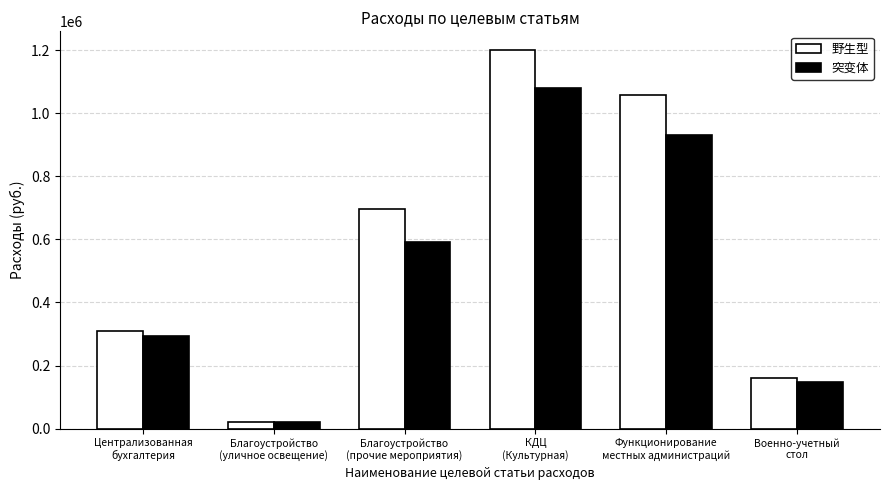

What is the spread (max minus min) of values at Функционирование
местных администраций?

127110.0